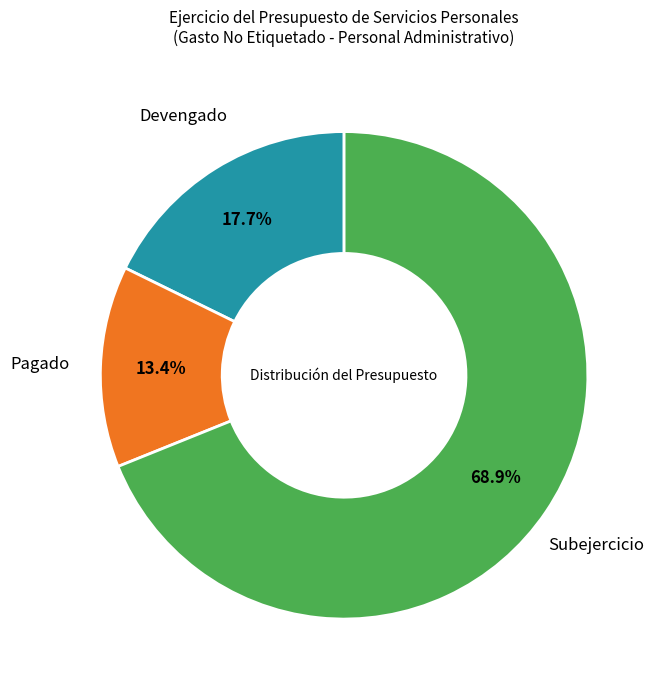

Which category has the smallest portion of the pie?

Pagado